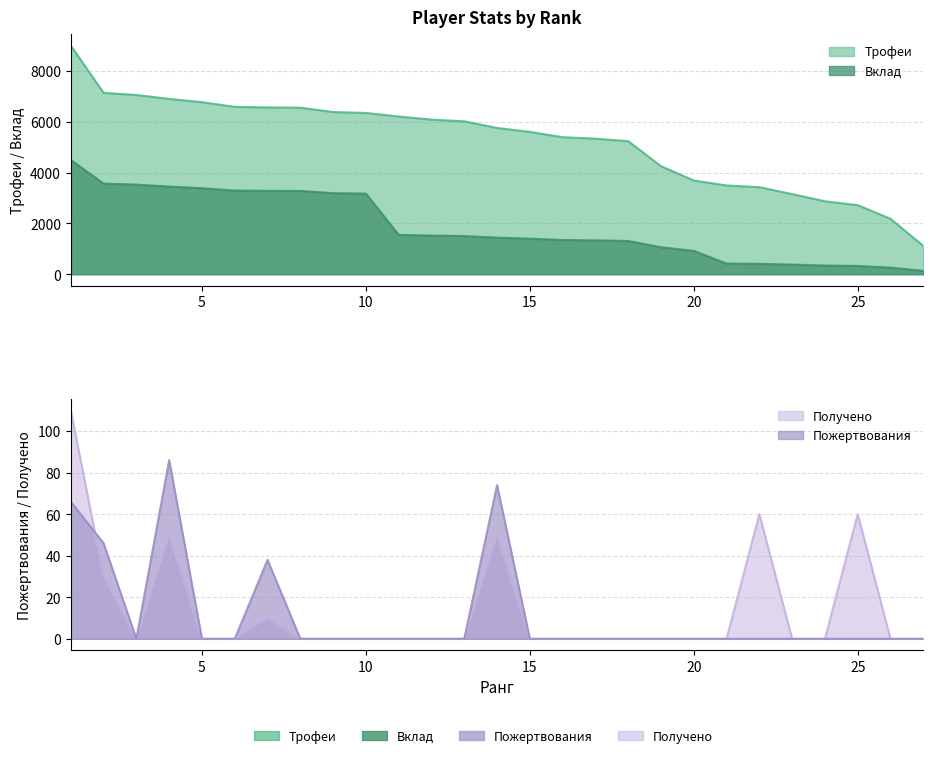

How many interior local valleys does the Пожертвования series have?

1